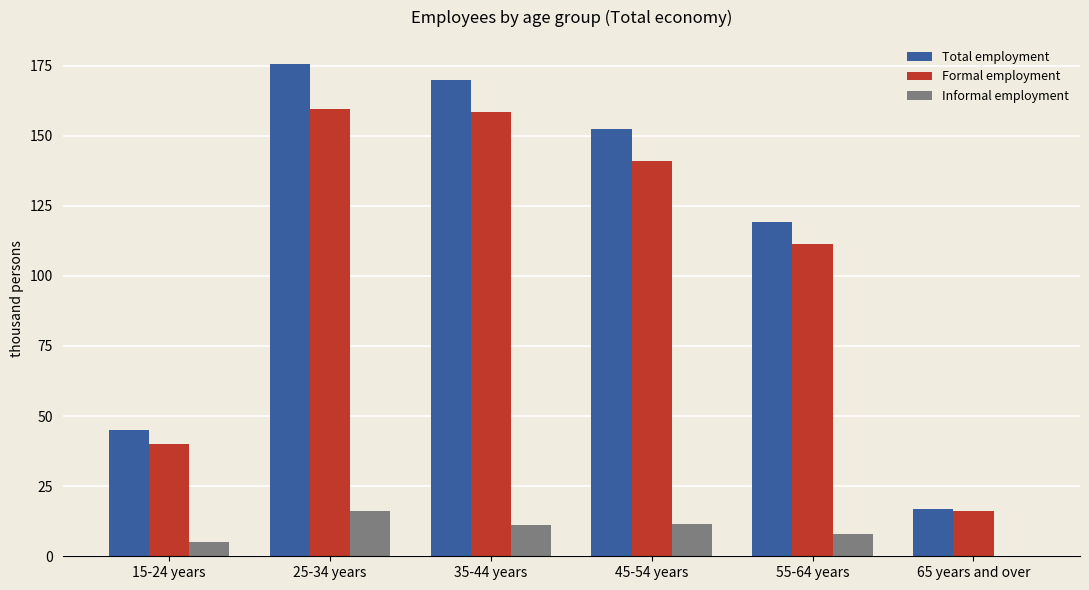

Which series changed the most between 45-54 years and 55-64 years?

Total employment